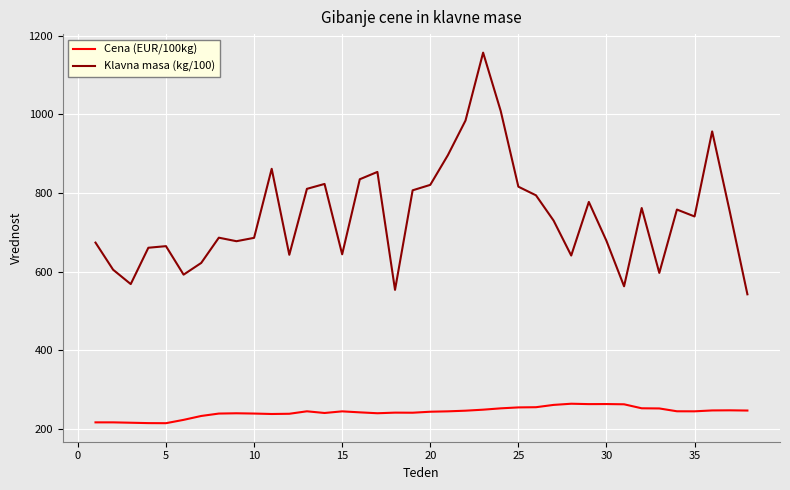

Which series has the largest range (max minus min)?

Klavna masa (kg/100)